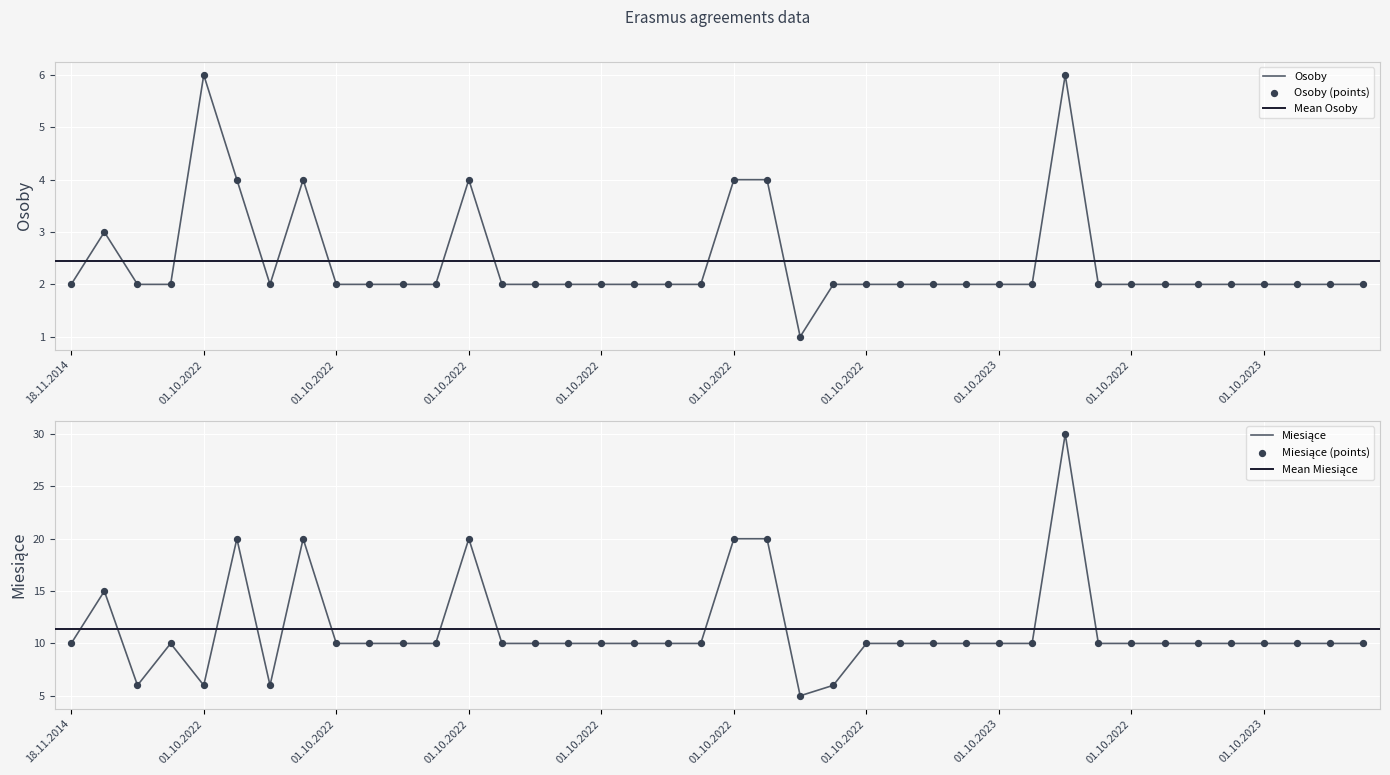

Which series has the largest total across all categories?

Miesiące